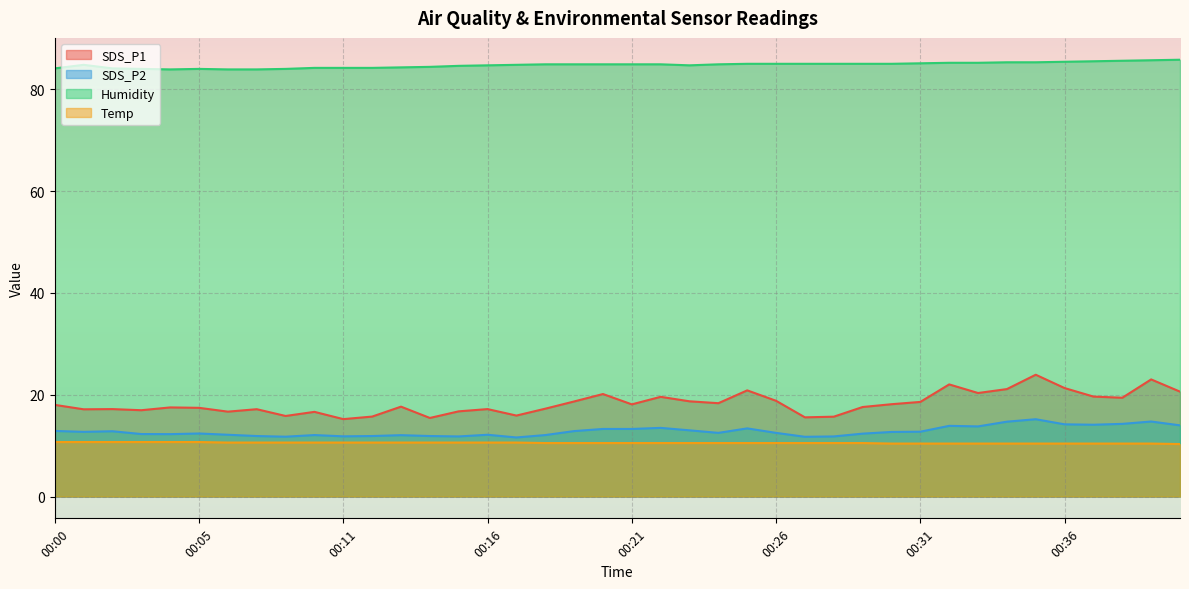

Reading right to left, extract all data points from this chart.

SDS_P1: 00:40=20.6	00:39=23.0	00:38=19.4	00:37=19.6	00:36=21.3	00:35=23.9	00:34=21.1	00:33=20.3	00:32=22.0	00:31=18.6	00:30=18.1	00:29=17.6	00:28=15.7	00:27=15.6	00:26=18.8	00:25=20.9	00:24=18.3	00:23=18.7	00:22=19.6	00:21=18.1	00:20=20.1	00:19=18.7	00:18=17.2	00:17=15.9	00:16=17.2	00:15=16.7	00:14=15.4	00:13=17.6	00:12=15.7	00:11=15.2	00:10=16.6	00:09=15.8	00:08=17.1	00:06=16.7	00:05=17.4	00:04=17.5	00:03=16.9	00:02=17.2	00:01=17.1	00:00=18.0
SDS_P2: 00:40=14.0	00:39=14.7	00:38=14.3	00:37=14.1	00:36=14.2	00:35=15.2	00:34=14.7	00:33=13.8	00:32=13.9	00:31=12.7	00:30=12.7	00:29=12.3	00:28=11.8	00:27=11.7	00:26=12.5	00:25=13.4	00:24=12.5	00:23=13.0	00:22=13.5	00:21=13.3	00:20=13.3	00:19=12.8	00:18=12.1	00:17=11.6	00:16=12.1	00:15=11.8	00:14=11.9	00:13=12.1	00:12=11.9	00:11=11.8	00:10=12.1	00:09=11.8	00:08=11.9	00:06=12.1	00:05=12.4	00:04=12.2	00:03=12.3	00:02=12.8	00:01=12.7	00:00=12.9
Humidity: 00:40=85.8	00:39=85.7	00:38=85.6	00:37=85.5	00:36=85.4	00:35=85.3	00:34=85.3	00:33=85.2	00:32=85.2	00:31=85.1	00:30=85.0	00:29=85.0	00:28=85.0	00:27=85.0	00:26=85.0	00:25=85.0	00:24=84.9	00:23=84.7	00:22=84.9	00:21=84.9	00:20=84.9	00:19=84.9	00:18=84.9	00:17=84.8	00:16=84.7	00:15=84.6	00:14=84.4	00:13=84.3	00:12=84.2	00:11=84.2	00:10=84.2	00:09=84.0	00:08=83.9	00:06=83.9	00:05=84.0	00:04=83.9	00:03=84.0	00:02=84.1	00:01=84.8	00:00=84.1
Temp: 00:40=10.3	00:39=10.4	00:38=10.4	00:37=10.4	00:36=10.4	00:35=10.4	00:34=10.4	00:33=10.4	00:32=10.4	00:31=10.4	00:30=10.4	00:29=10.5	00:28=10.5	00:27=10.5	00:26=10.5	00:25=10.5	00:24=10.5	00:23=10.5	00:22=10.5	00:21=10.5	00:20=10.5	00:19=10.5	00:18=10.5	00:17=10.6	00:16=10.6	00:15=10.6	00:14=10.6	00:13=10.6	00:12=10.6	00:11=10.6	00:10=10.6	00:09=10.6	00:08=10.6	00:06=10.6	00:05=10.7	00:04=10.7	00:03=10.7	00:02=10.7	00:01=10.7	00:00=10.7